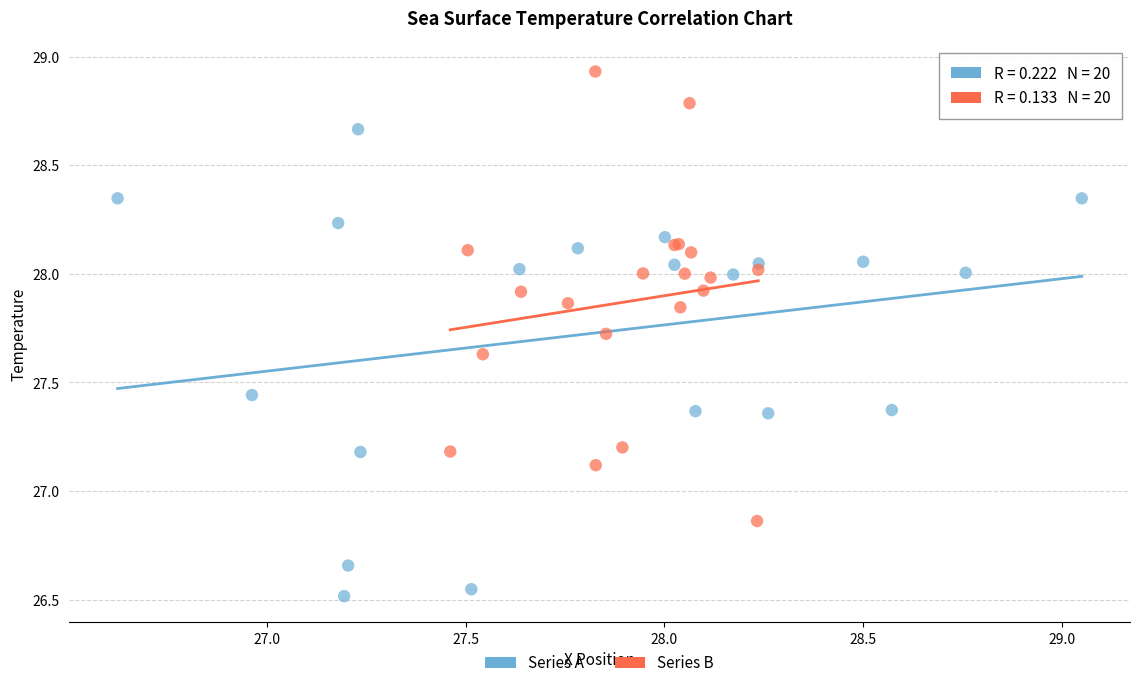

Which series reaches the minimum Y coordinate?

Series A